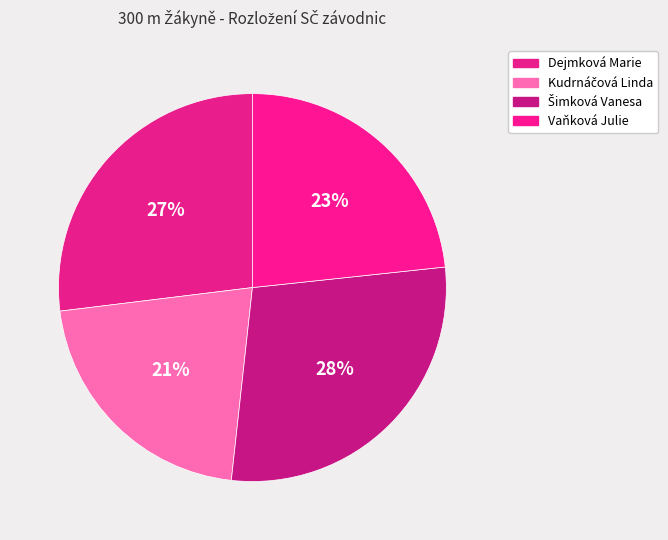

Does Dejmková Marie account for over 50% of the chart?

No